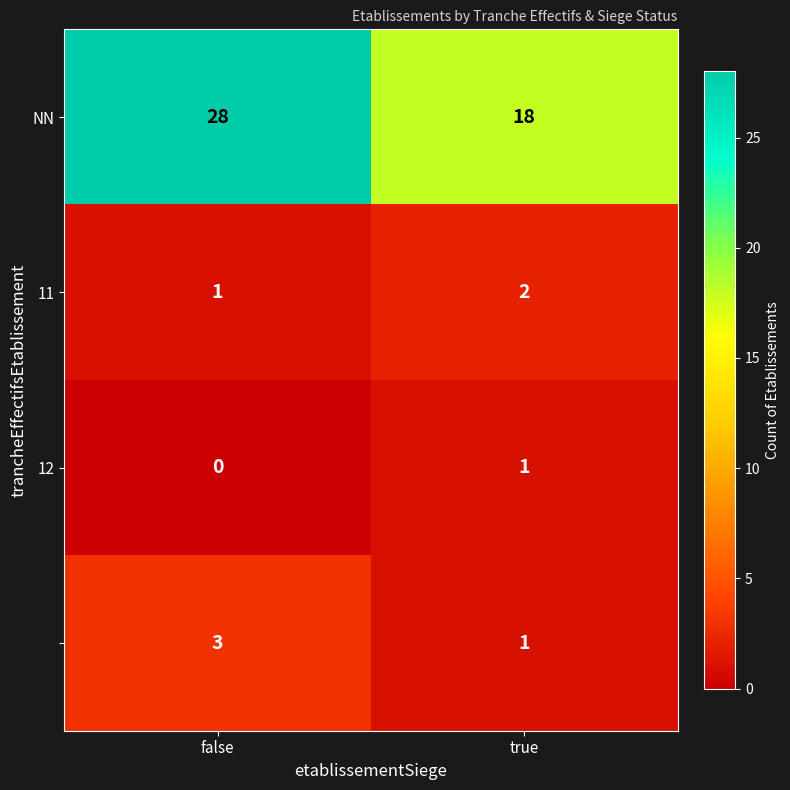

Which category has the lowest value across all series?

false